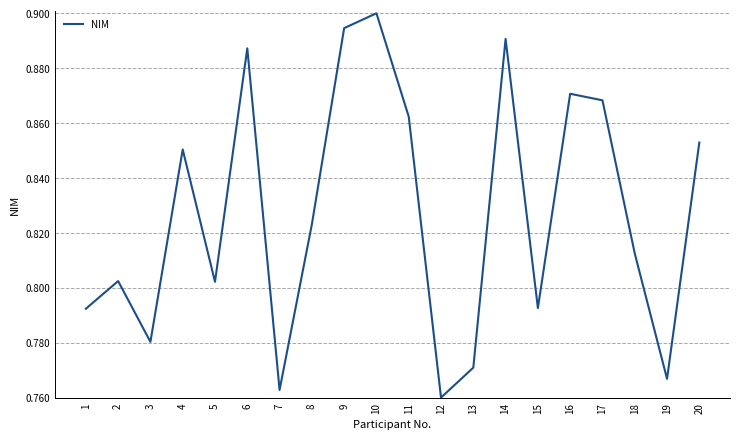

Where is the first local minimum?

3